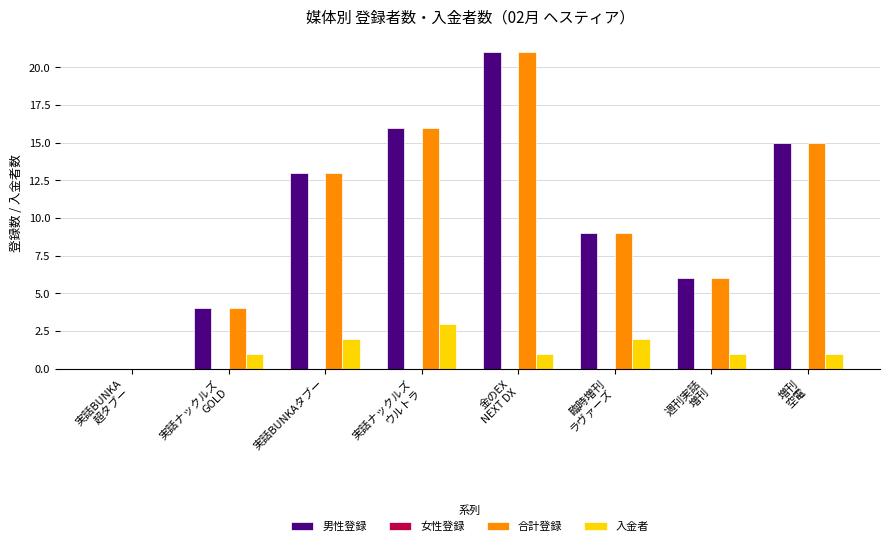

What is the greatest value displayed?

21